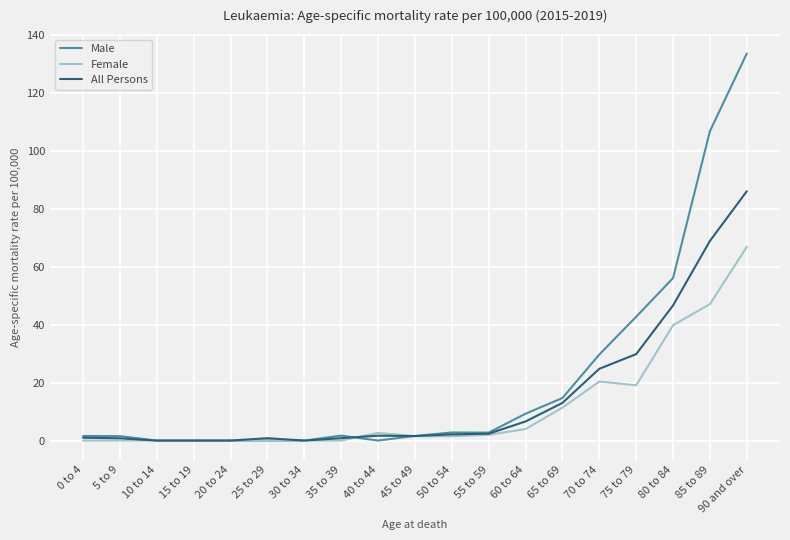

Which series has the largest total across all categories?

Male